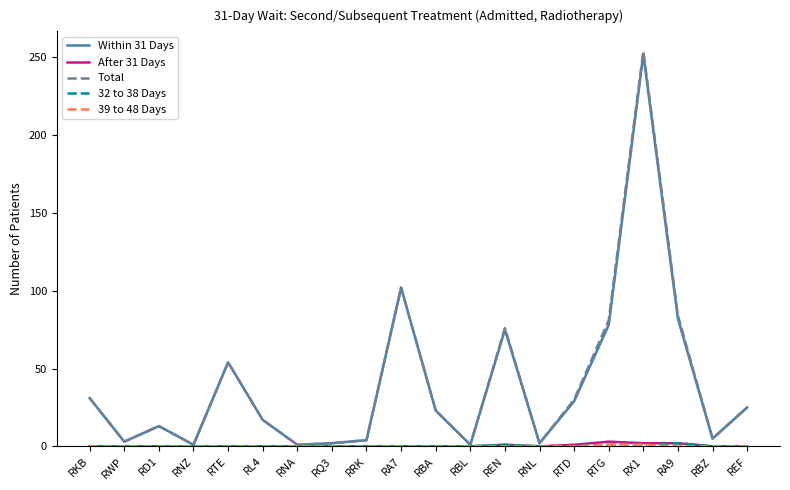

True or false: After 31 Days has a value of -2 at RRK.

False